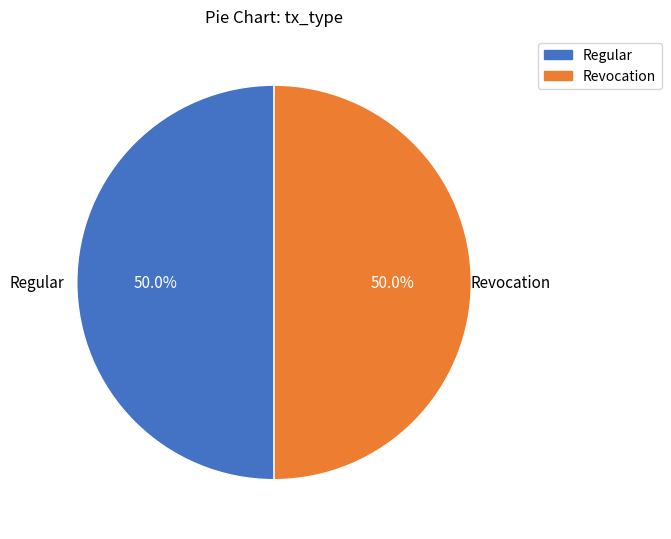

Do Regular and Revocation together represent more than half of the pie?

Yes